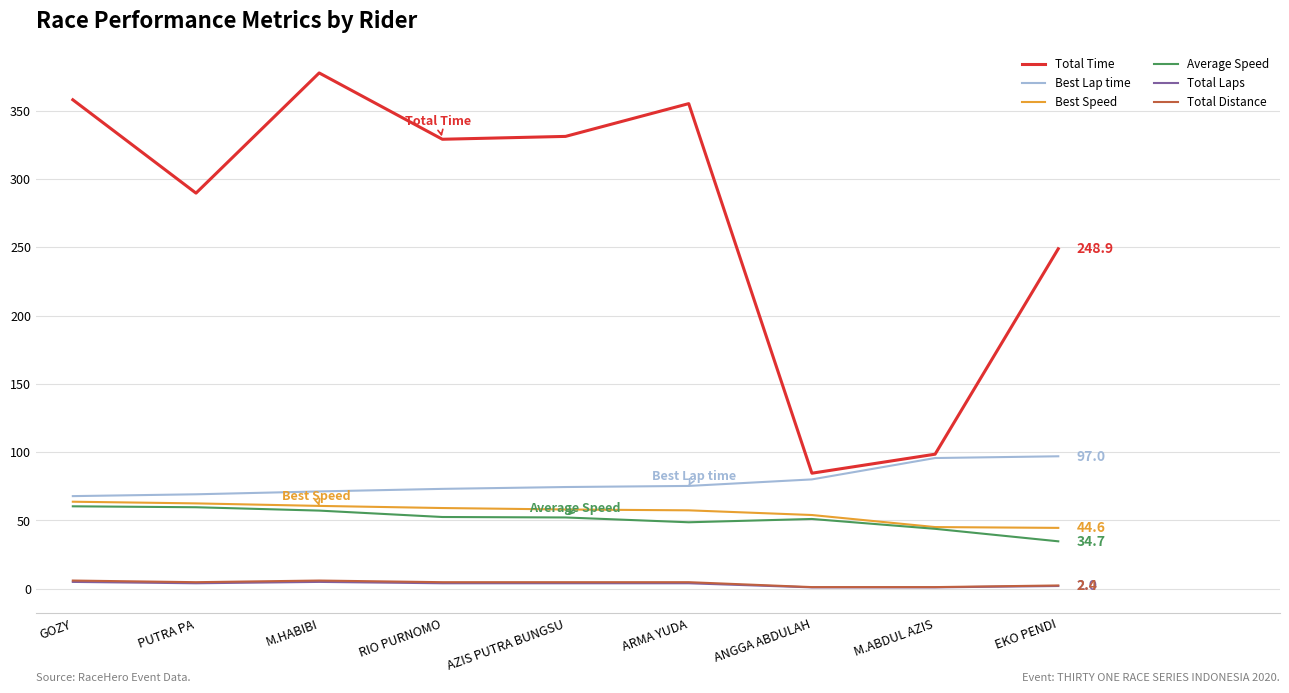

Does the chart have visible grid lines?

Yes